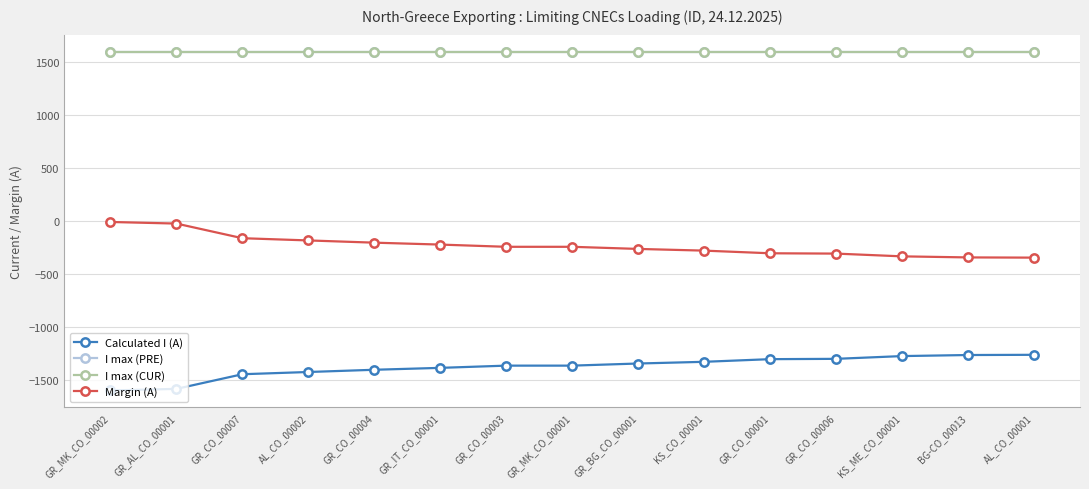

The value of I max (CUR) at KS_ME_CO_00001 is 2688. True or false?

False